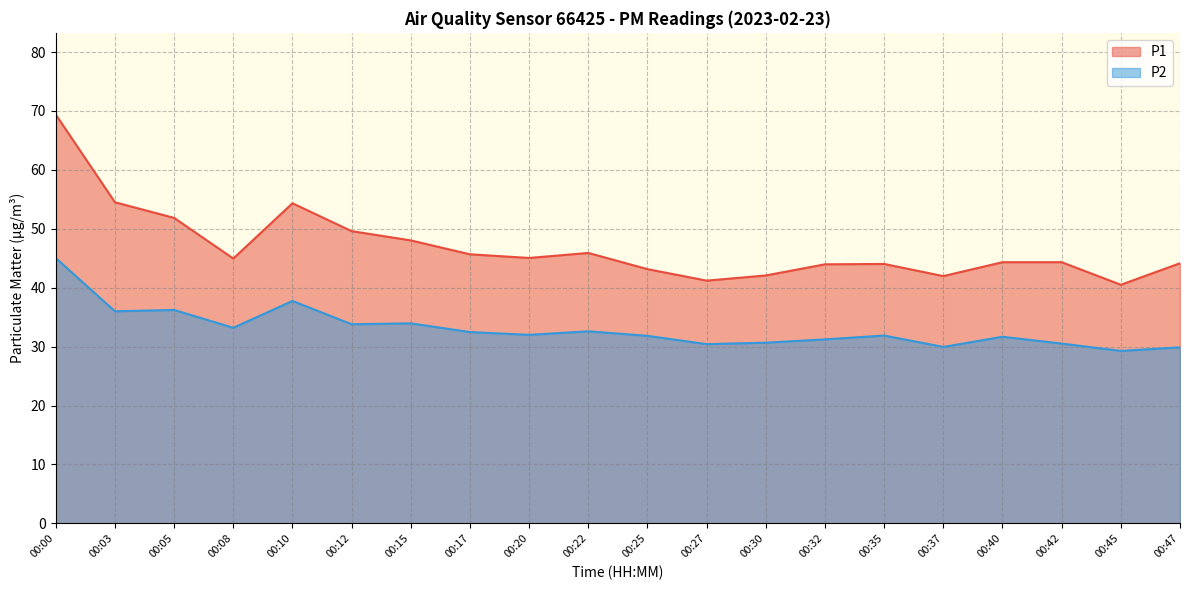

What are all the series names shown in the legend?

P1, P2